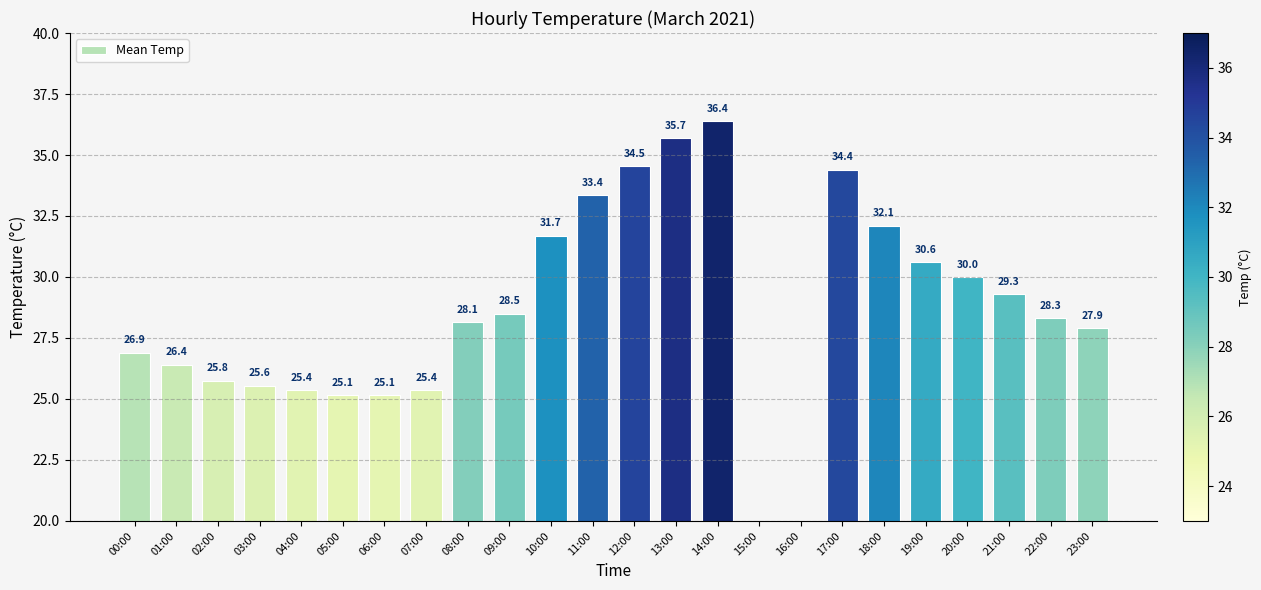

Approximately how many times larger is the value at 10:00 compared to 23:00?

1.1